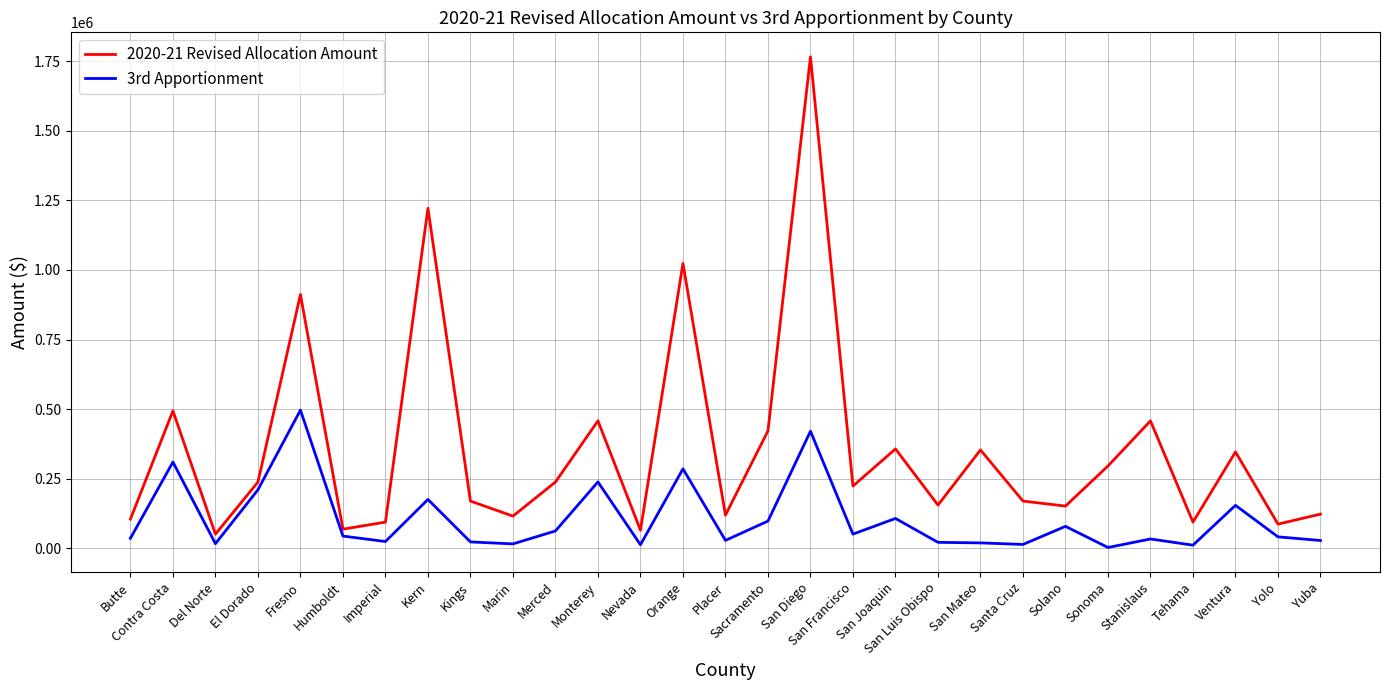

Does the chart have visible grid lines?

Yes